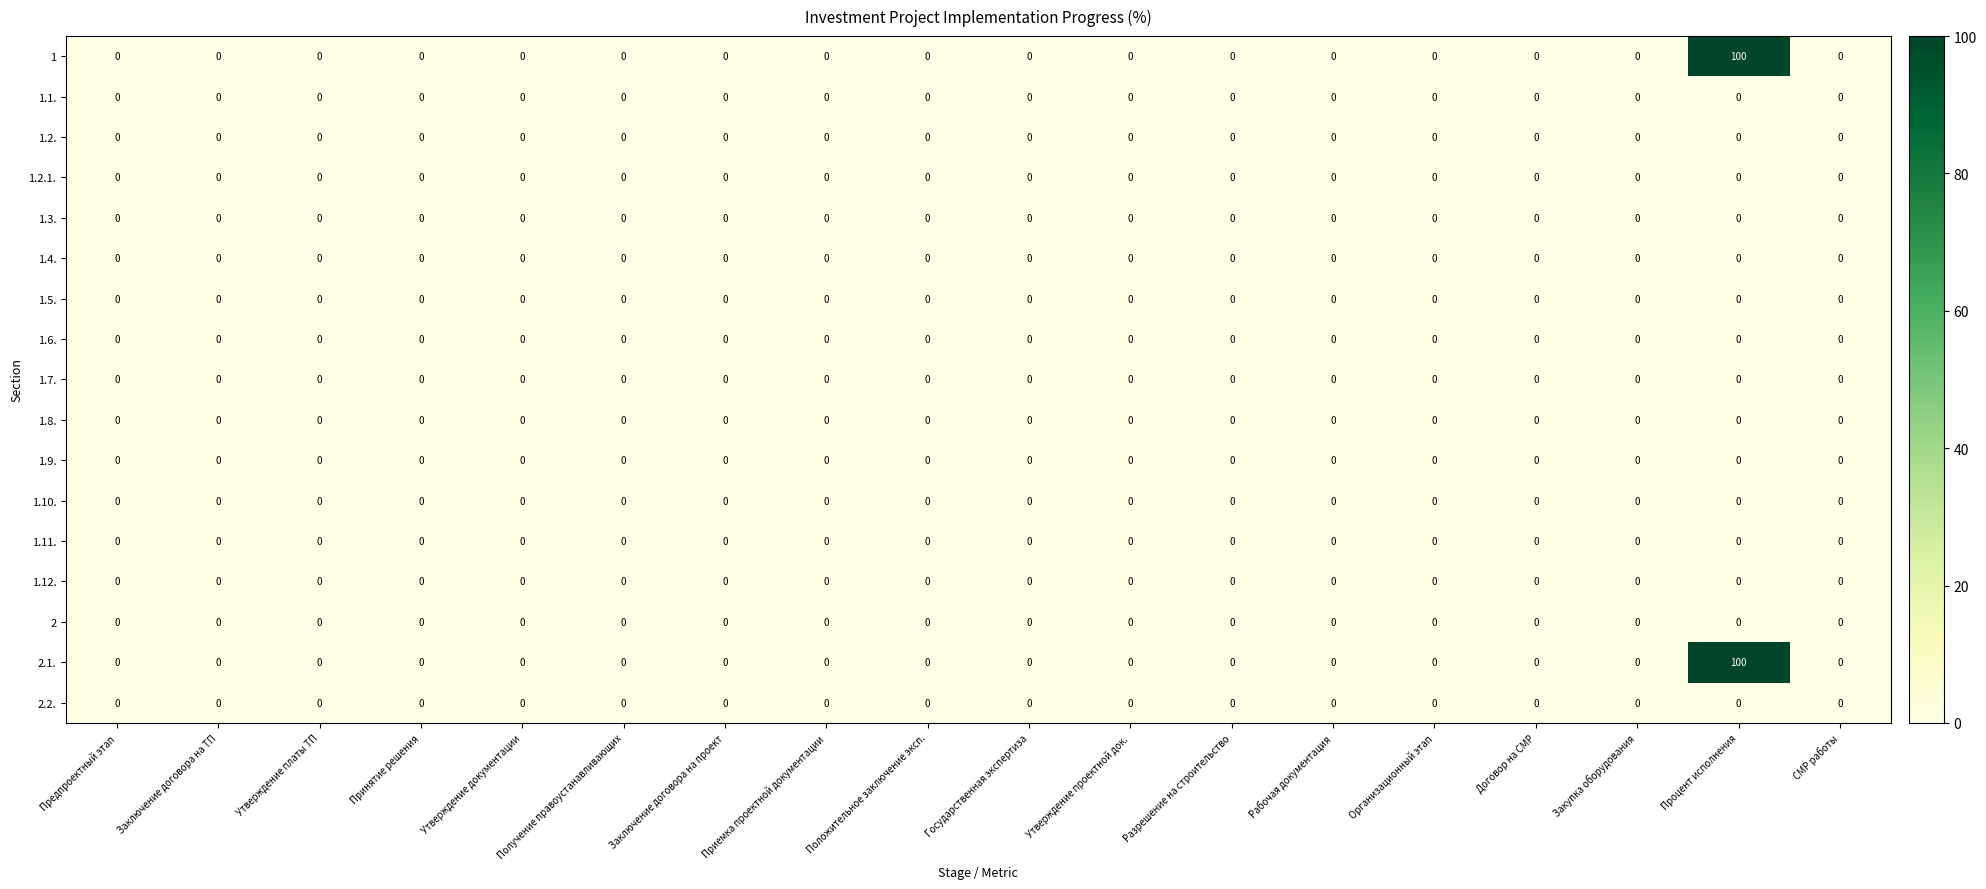

What is the maximum value shown in the chart?

100